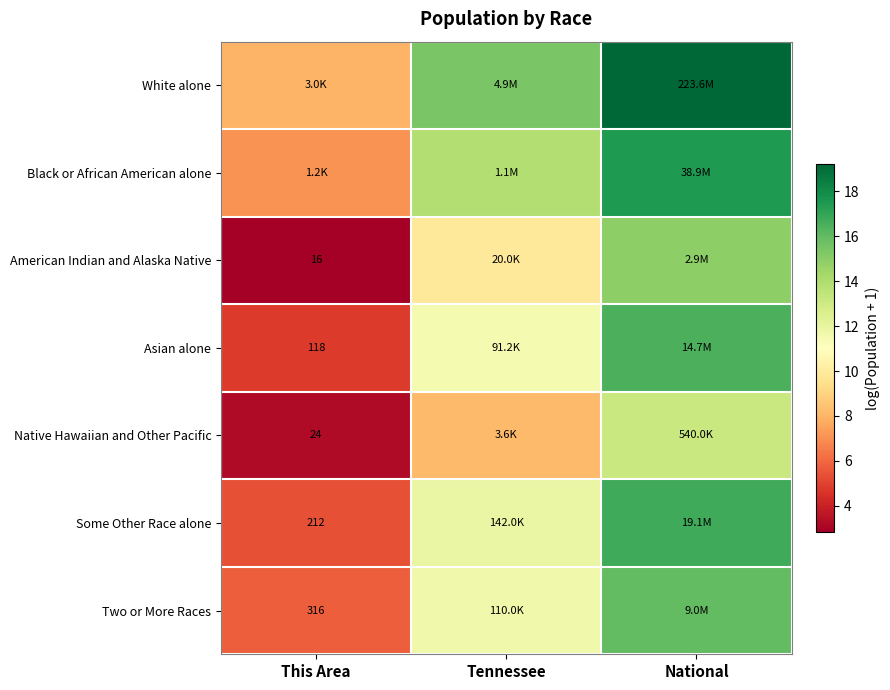

What is the difference between the highest and lowest values at National?

6.0